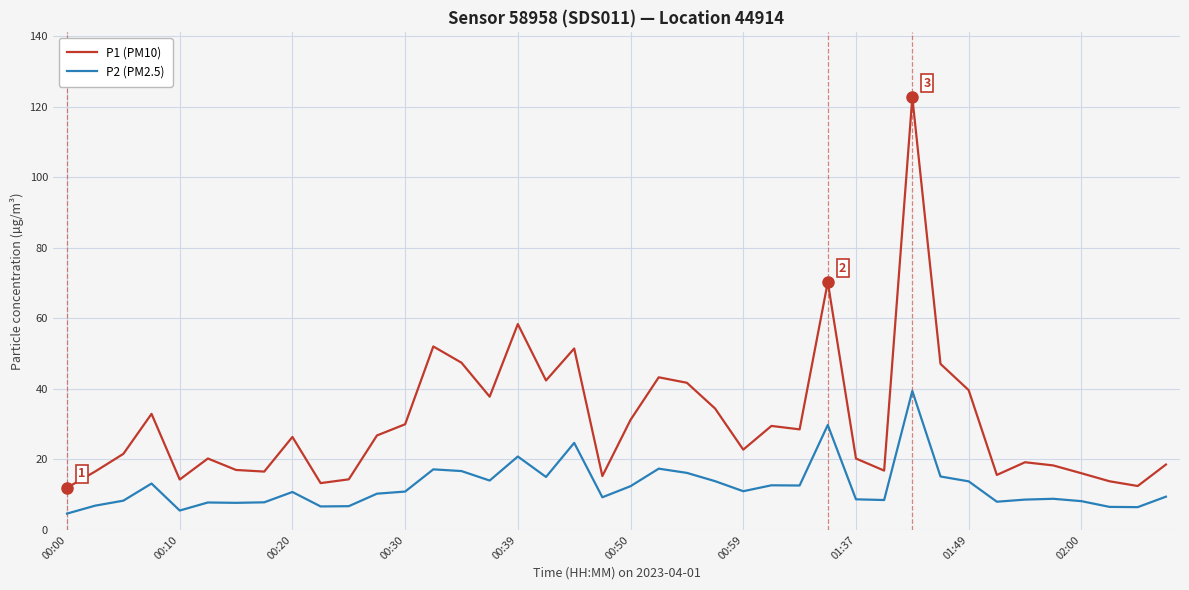

True or false: P2 (PM2.5) and P1 (PM10) cross at least once.

False